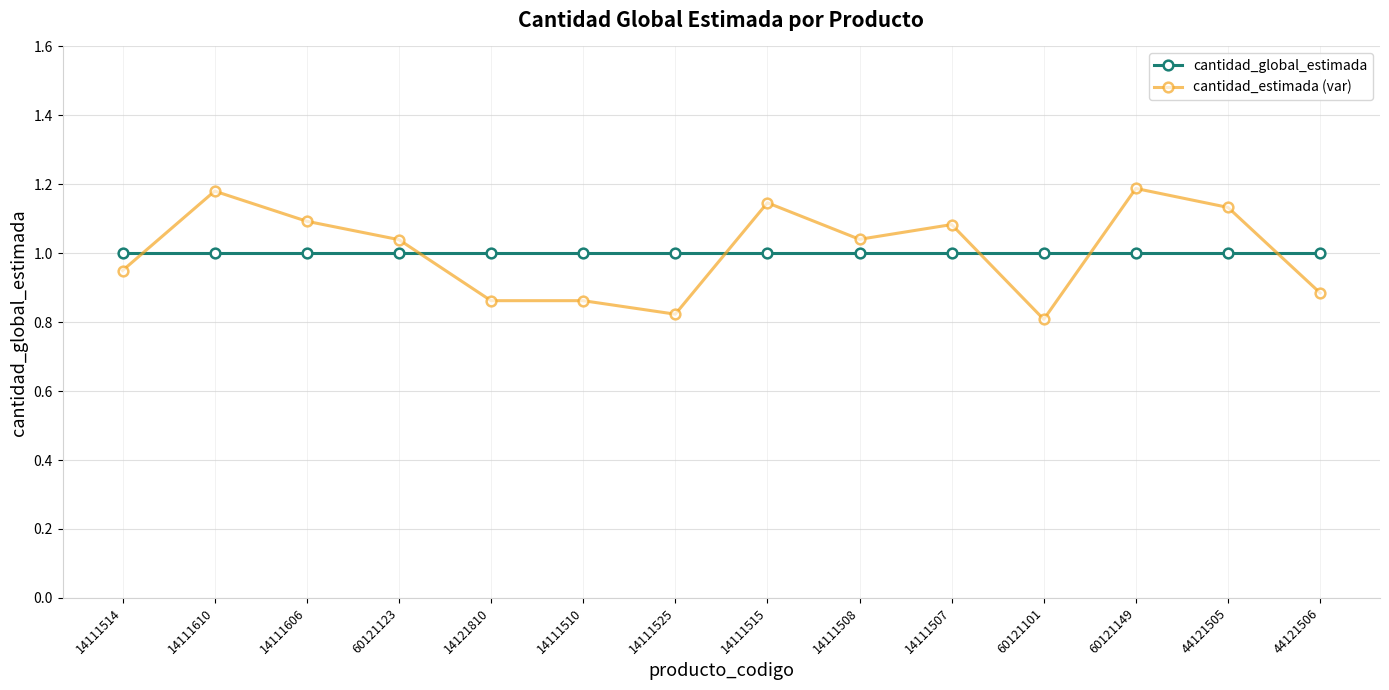

The cantidad_estimada (var) series shows 0.3 at 14111507. True or false?

False